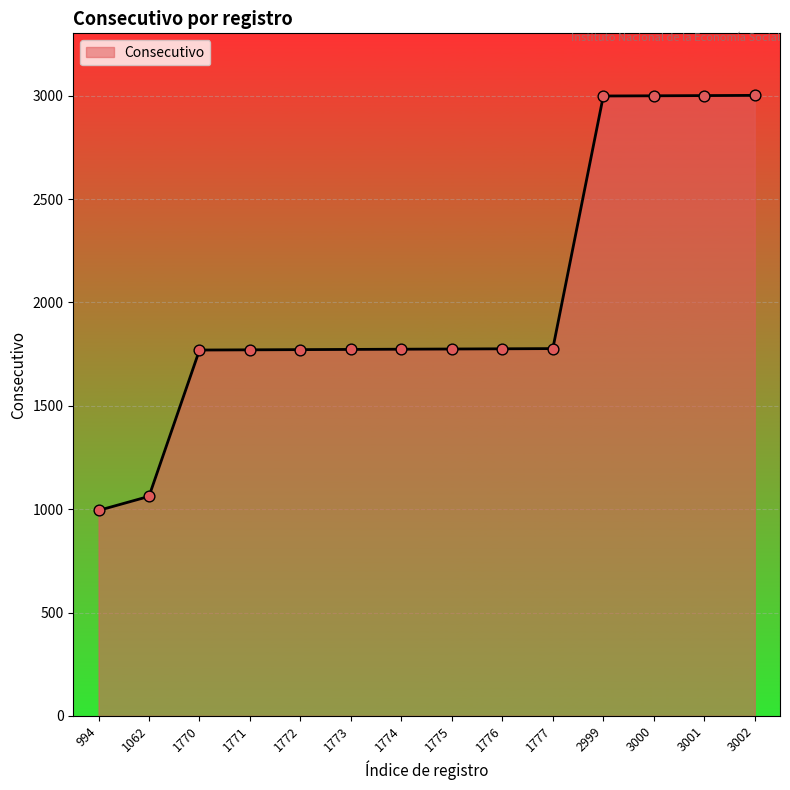

Approximately how many times larger is the value at 1773 compared to 1776?

1.0